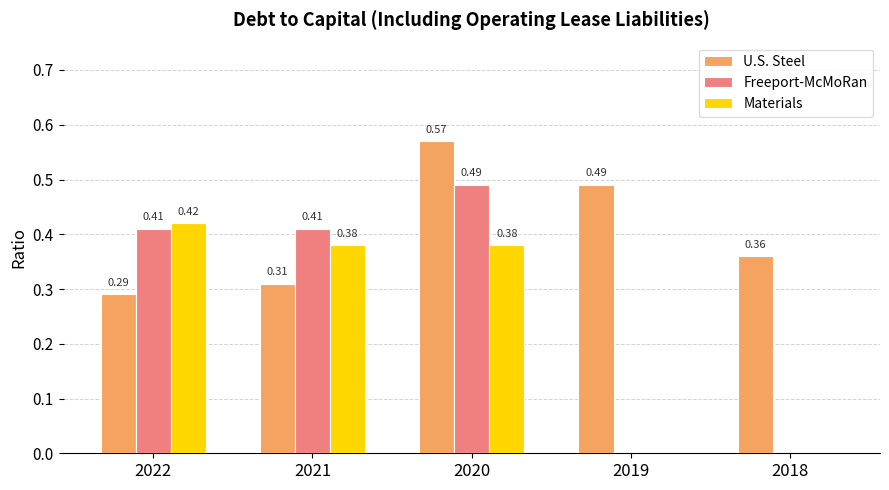

Count the Materials values in the range 0 to 1.

5